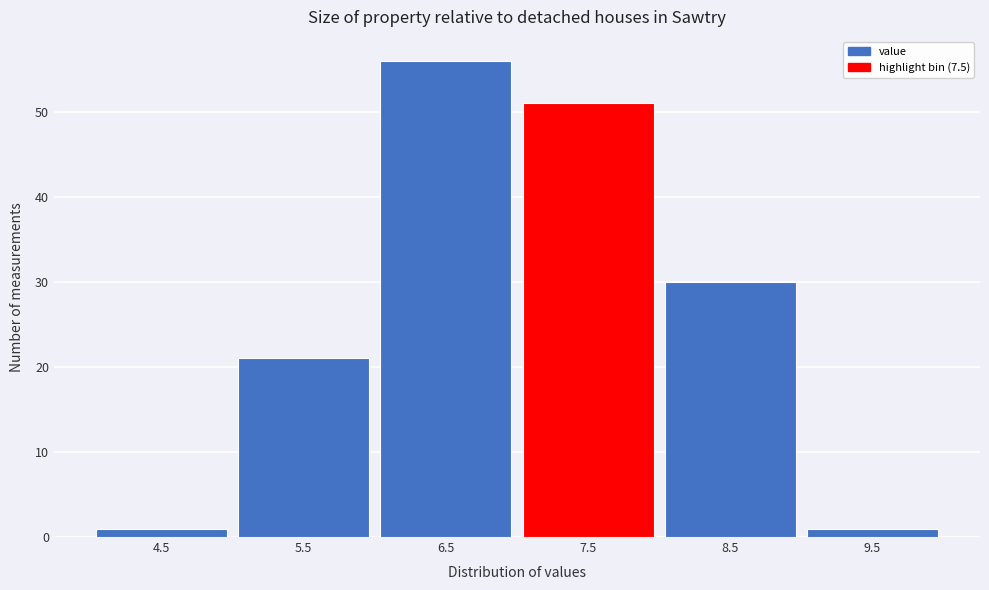

Reading right to left, what are all the values shown in this chart?

9.5=1	8.5=30	7.5=51	6.5=56	5.5=21	4.5=1